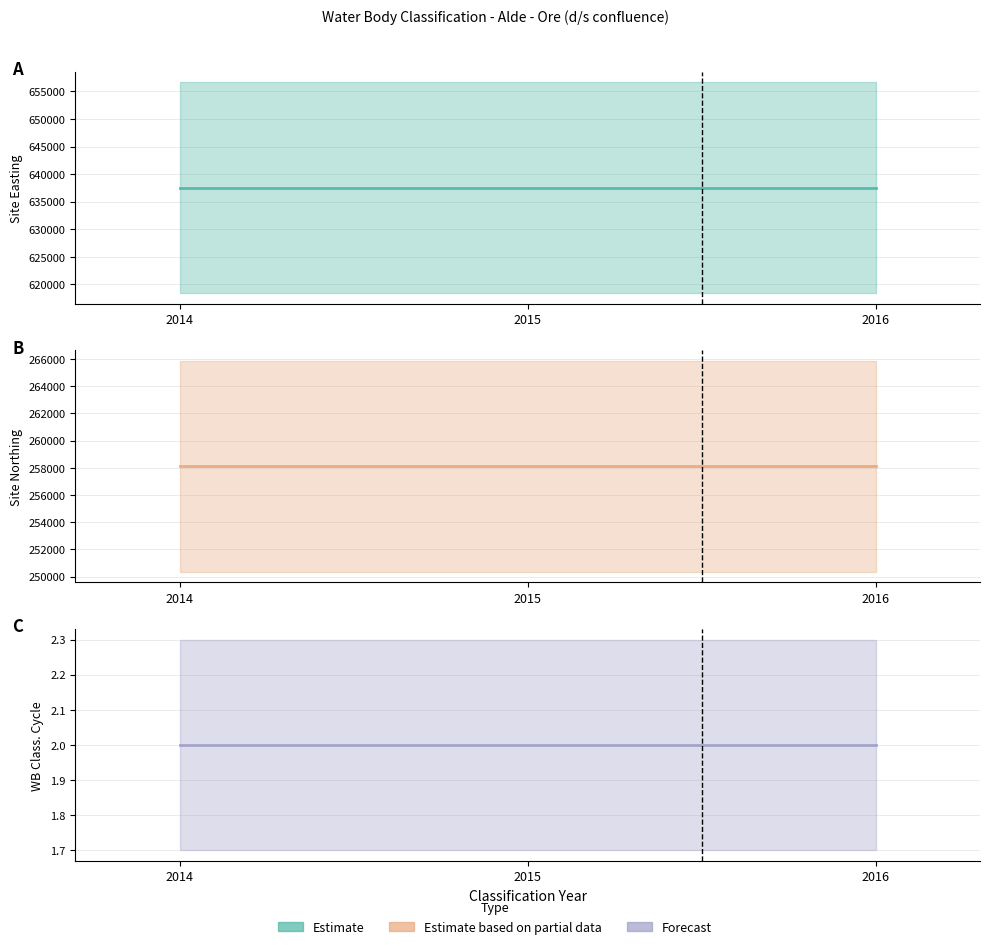

Rank the categories by Water Body Classification Cycle value from lowest to highest.

2014, 2015, 2016